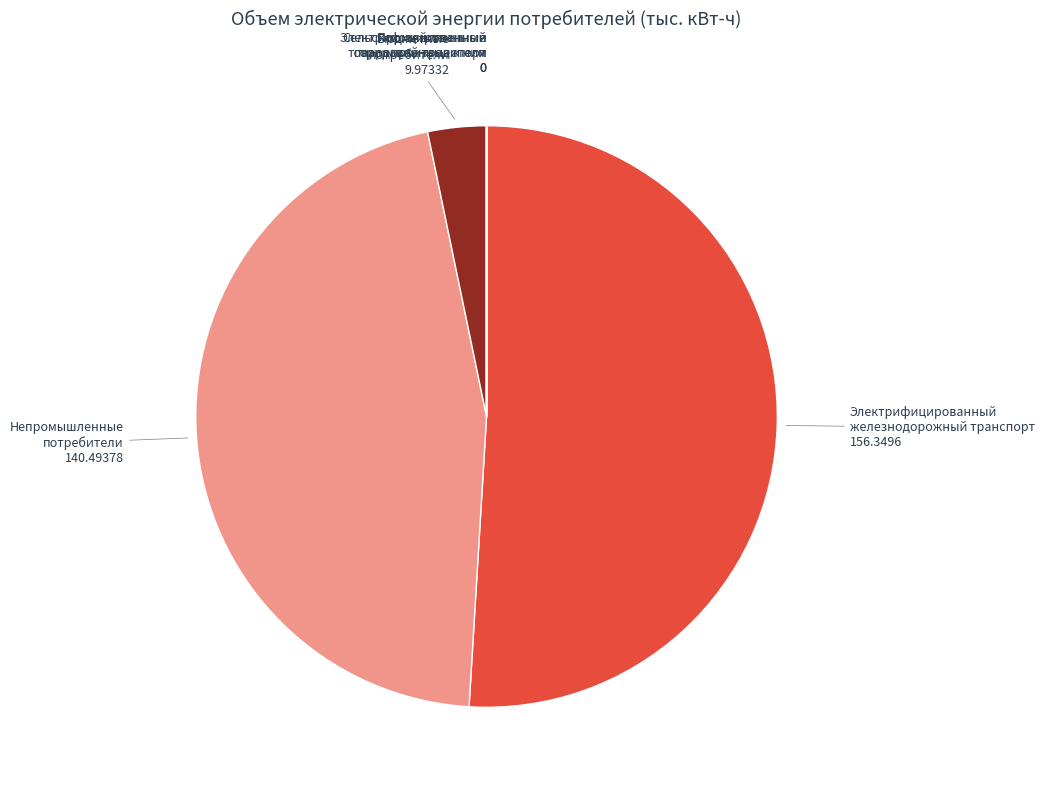

Which slice represents more than half of the pie?

Электрифицированный железнодорожный транспорт